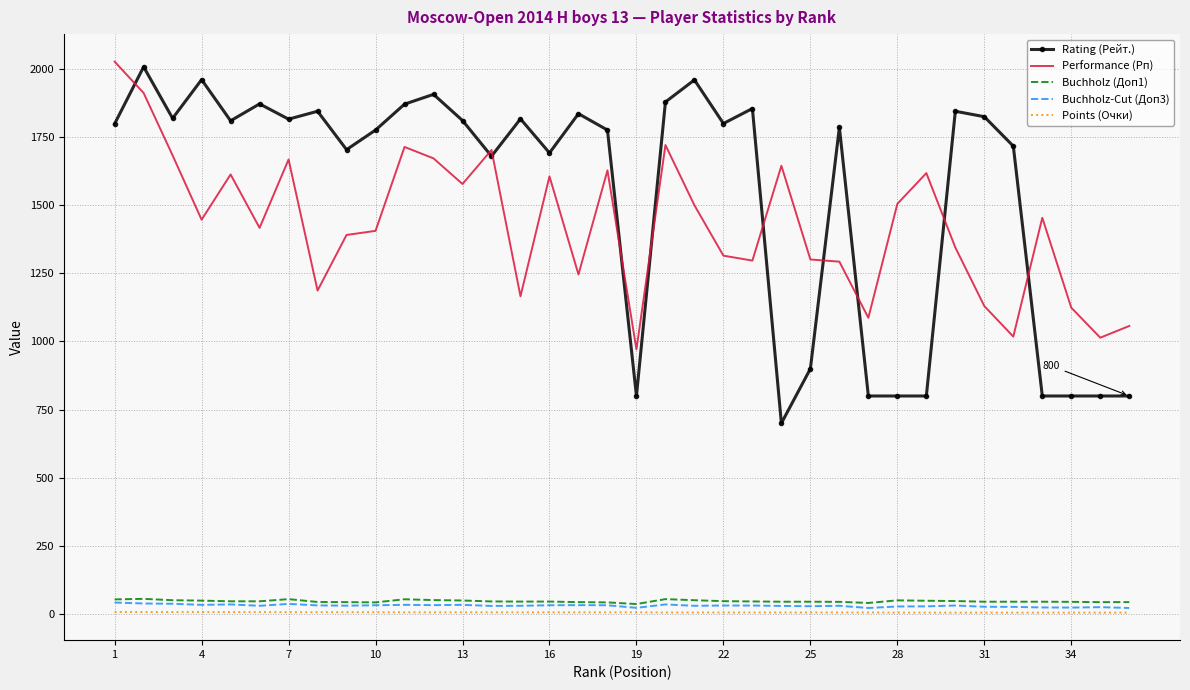

What is the difference between the maximum and minimum values in the Buchholz (Доп1) series?

19.0